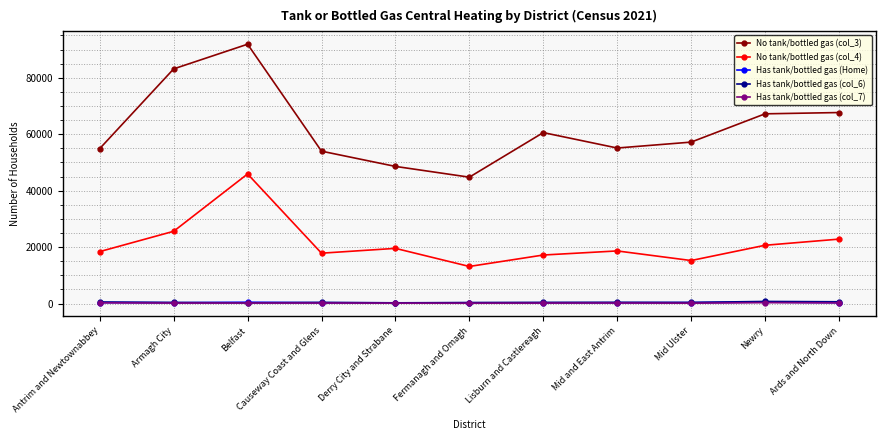

At which category does No tank/bottled gas (col_4) reach its first local peak?

Belfast